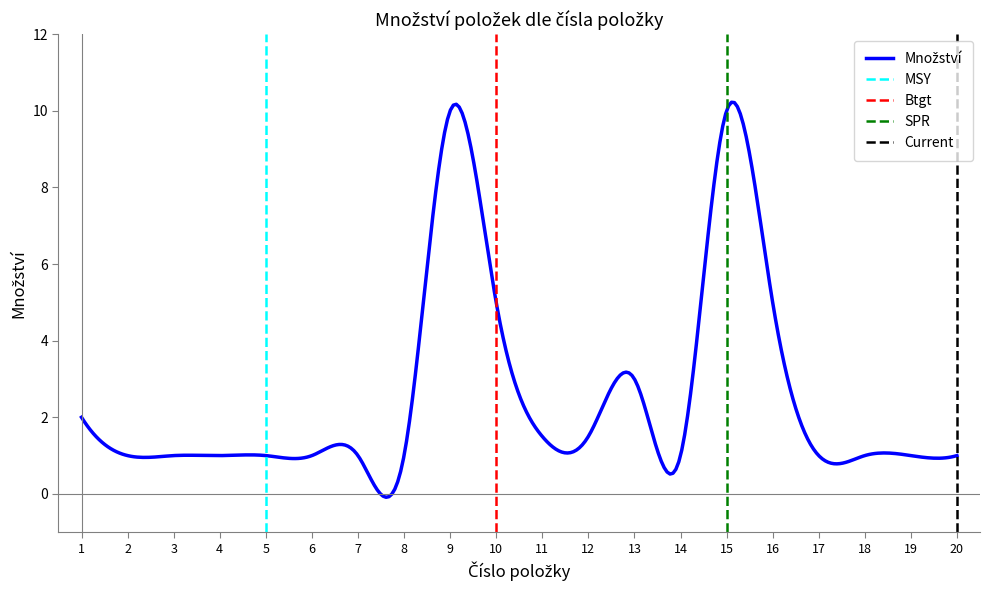

Does the chart have visible grid lines?

No